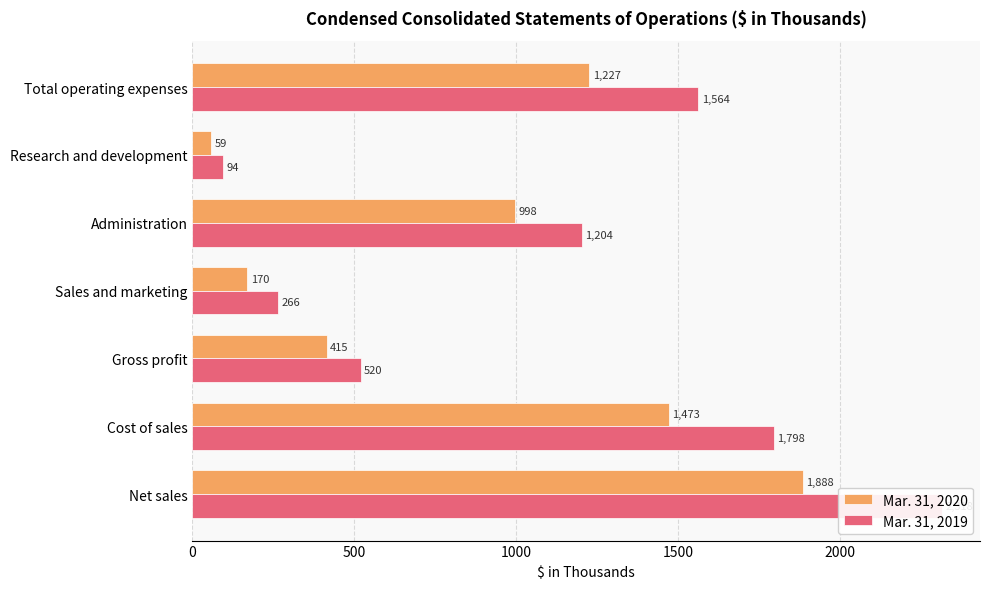

Reading left to right, transcribe all the data shown in this chart.

Mar. 31, 2020: 1888	1473	415	170	998	59	1227
Mar. 31, 2019: 2318	1798	520	266	1204	94	1564